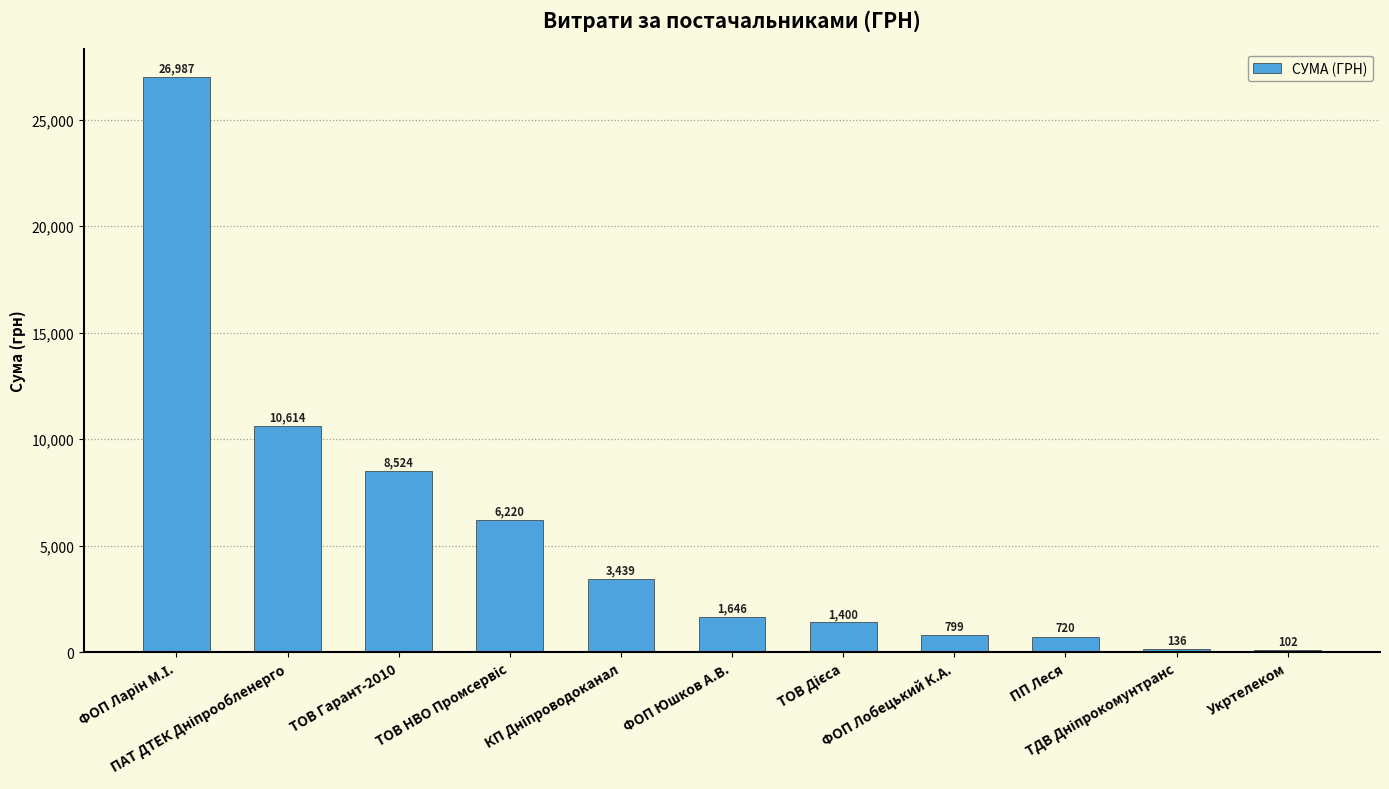

What is the greatest value displayed?

26986.5